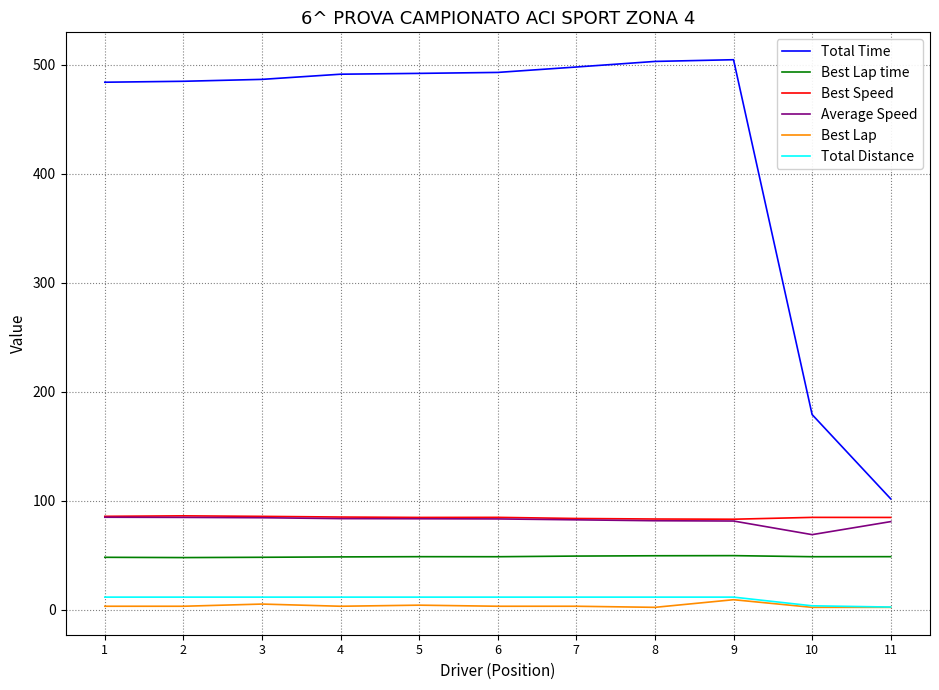

What are all the series names shown in the legend?

Total Time, Best Lap time, Best Speed, Average Speed, Best Lap, Total Distance